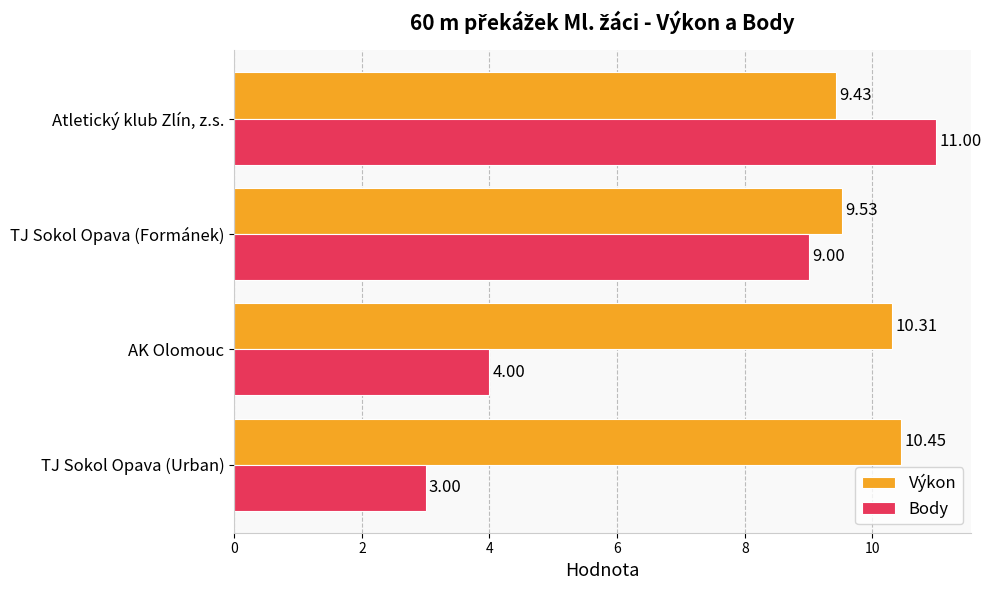

Between TJ Sokol Opava (Formánek) and AK Olomouc, which series saw the biggest shift?

Body